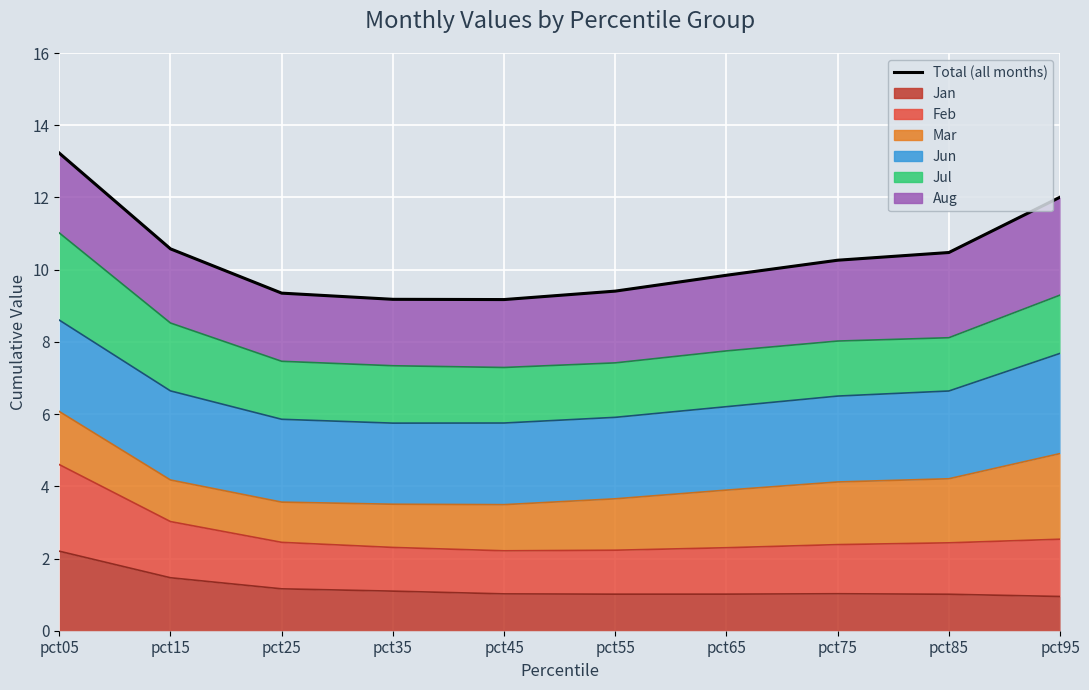

Is it true that the value at pct15 is 10.6?

True